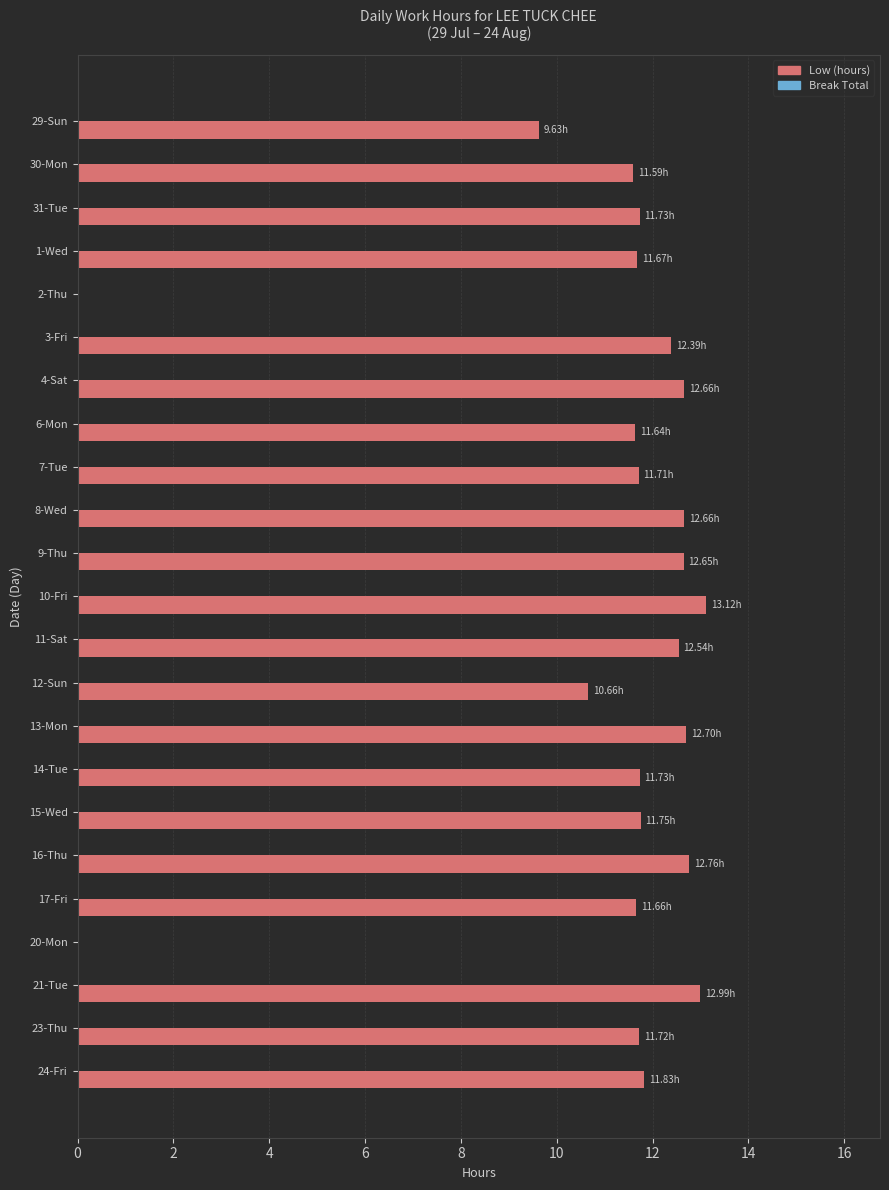

What is the change in value from 9-Thu to 12-Sun?

-2.0